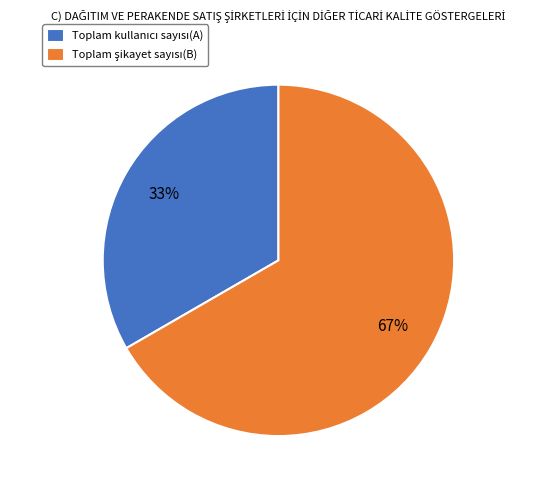

To the nearest percent, what is the average slice percentage?

50%